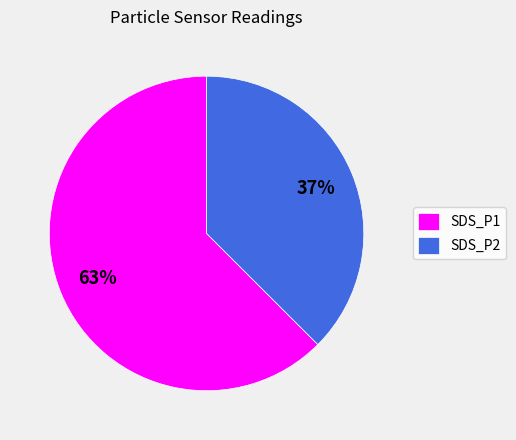

To the nearest percent, what is the combined percentage of SDS_P2 and SDS_P1?

100%